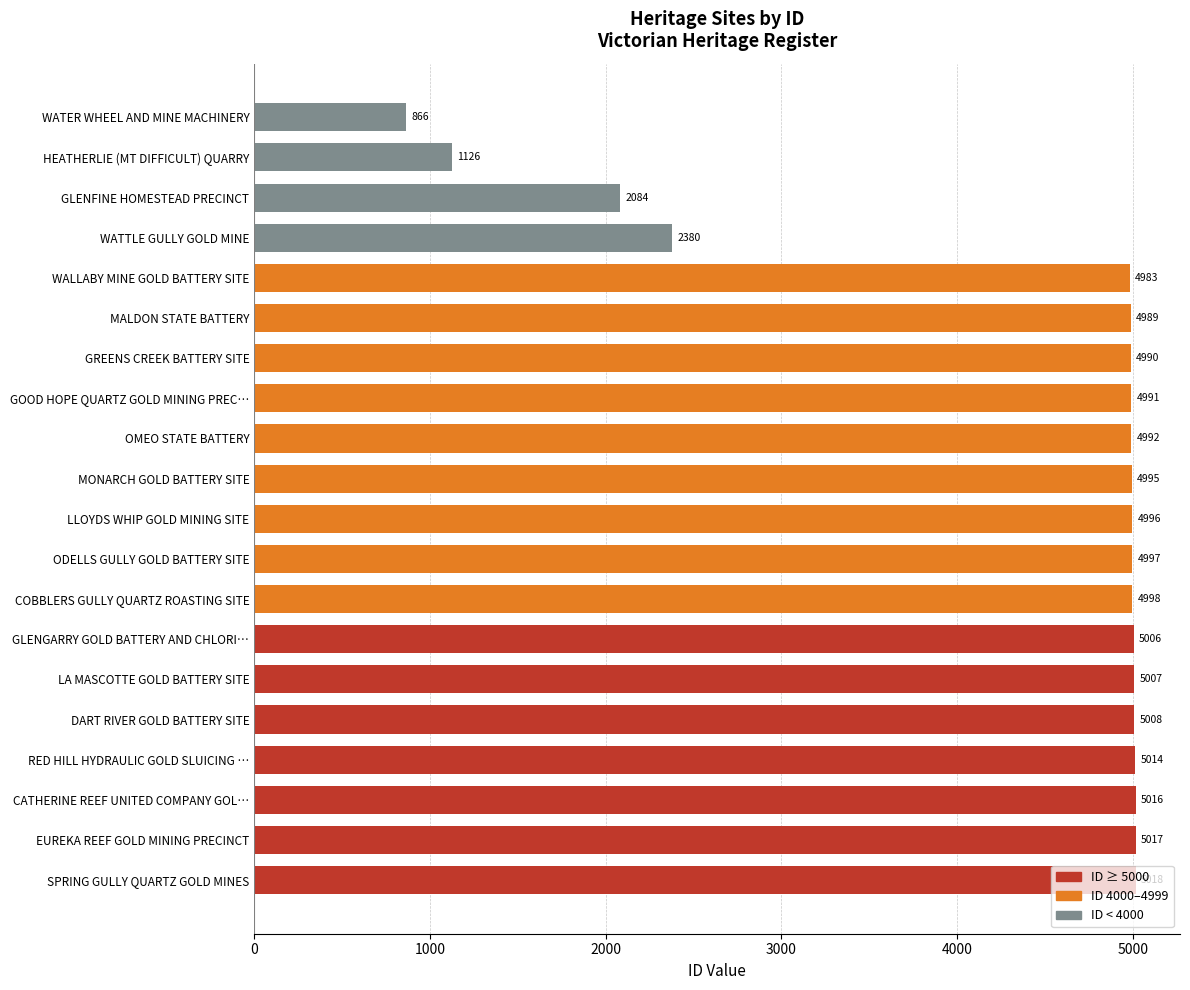

What is the maximum value shown in the chart?

5018